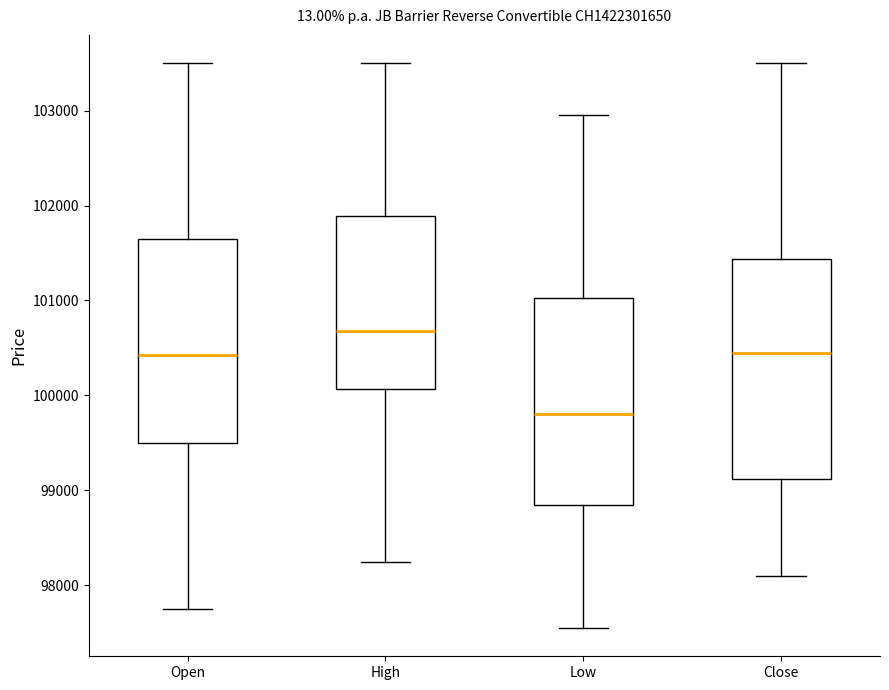

Which box's median line is the lowest?

Low